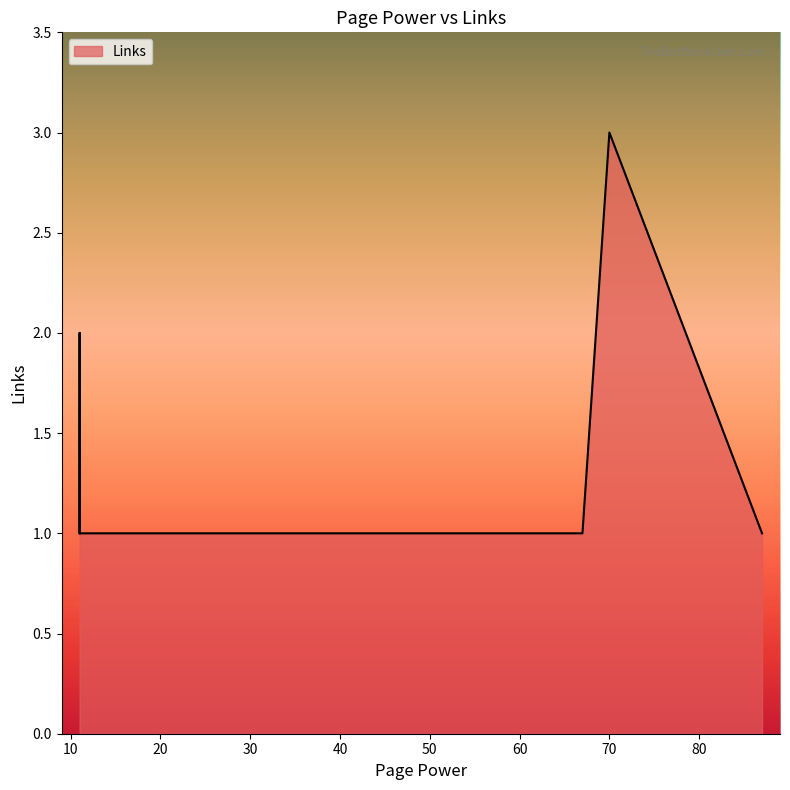

How many distinct data groups are displayed?

1